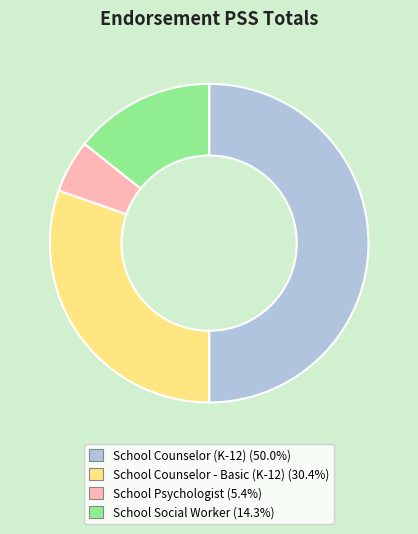

Is the sum of School Social Worker and School Counselor (K-12) greater than half?

Yes